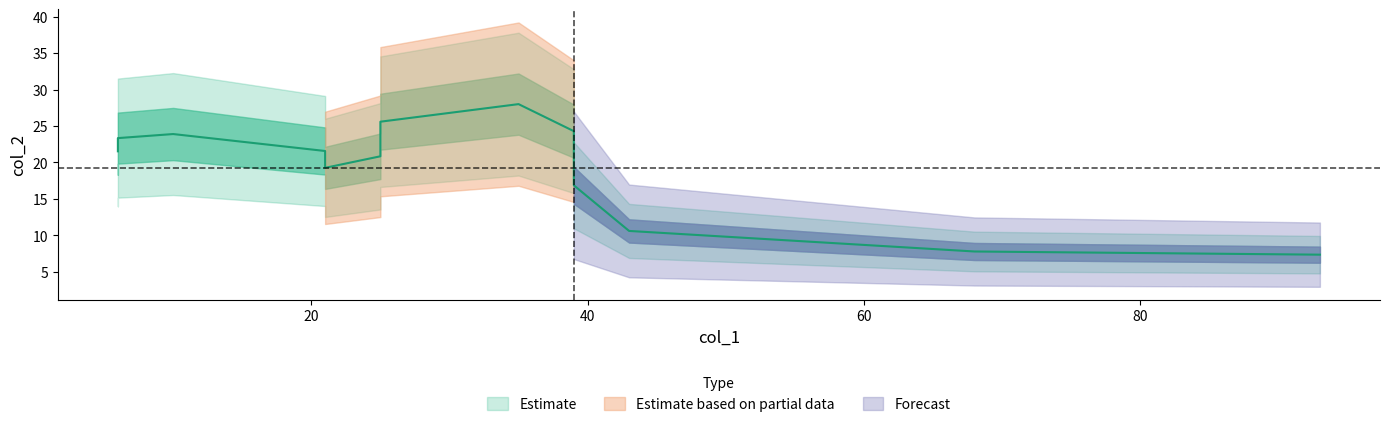

At which category does the data reach its first local valley?

21